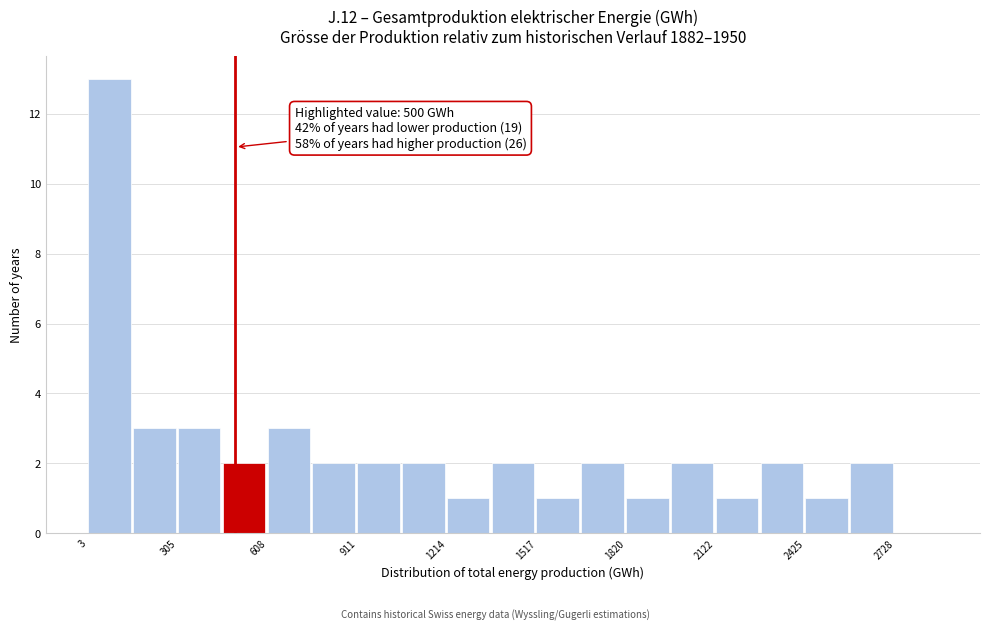

Read against the x-axis, roughly where is the centre of the tallest bar?

50